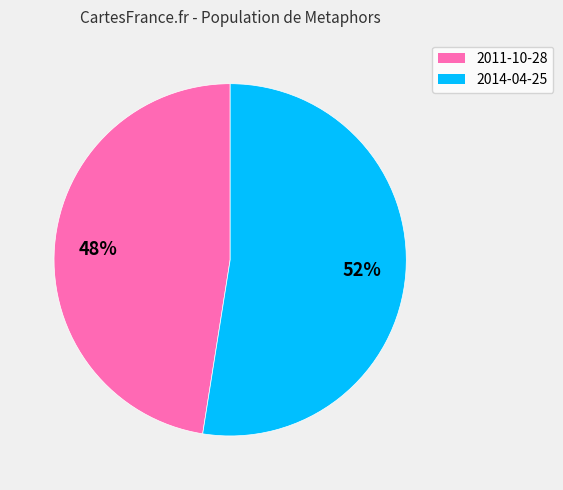

Rank the categories by value from highest to lowest.

2014-04-25, 2011-10-28